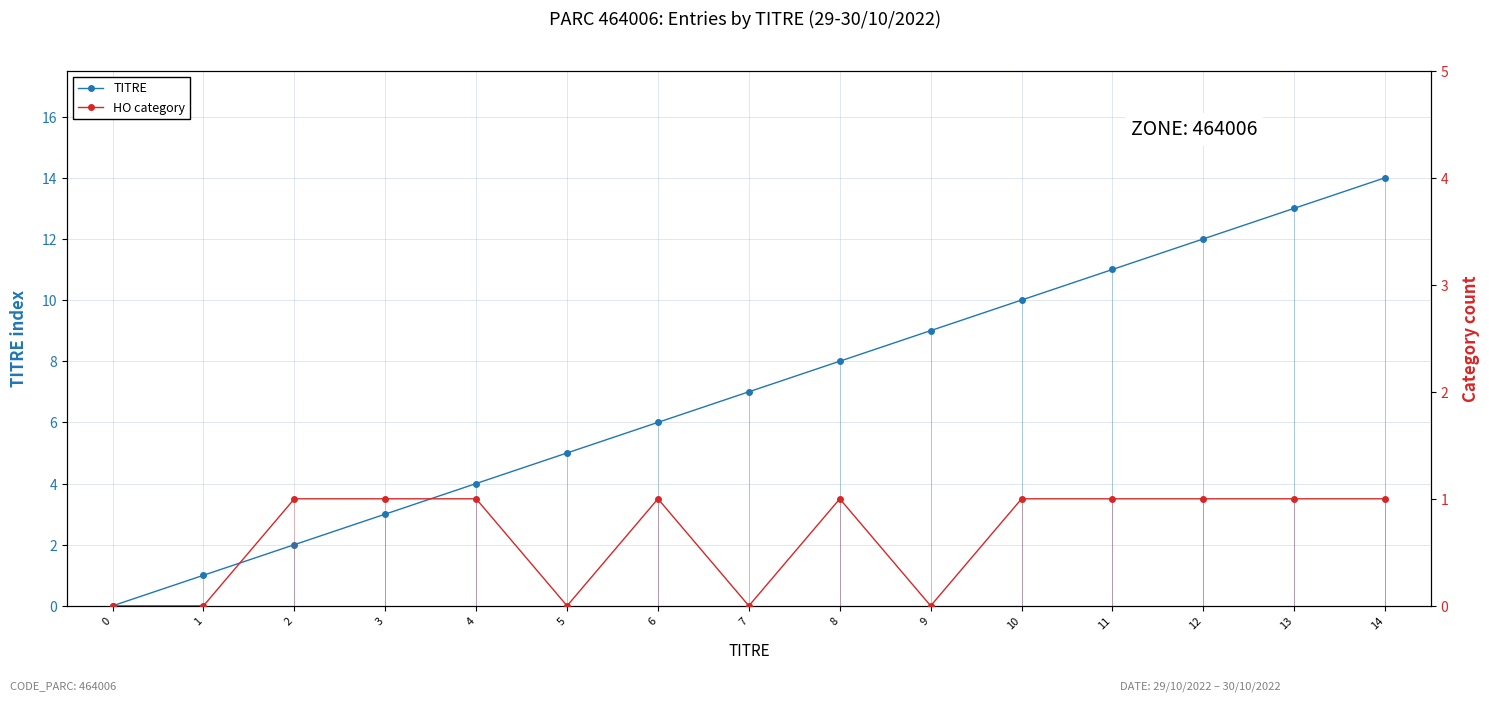

What is the value of the TITRE point at the 14th from the left?

13